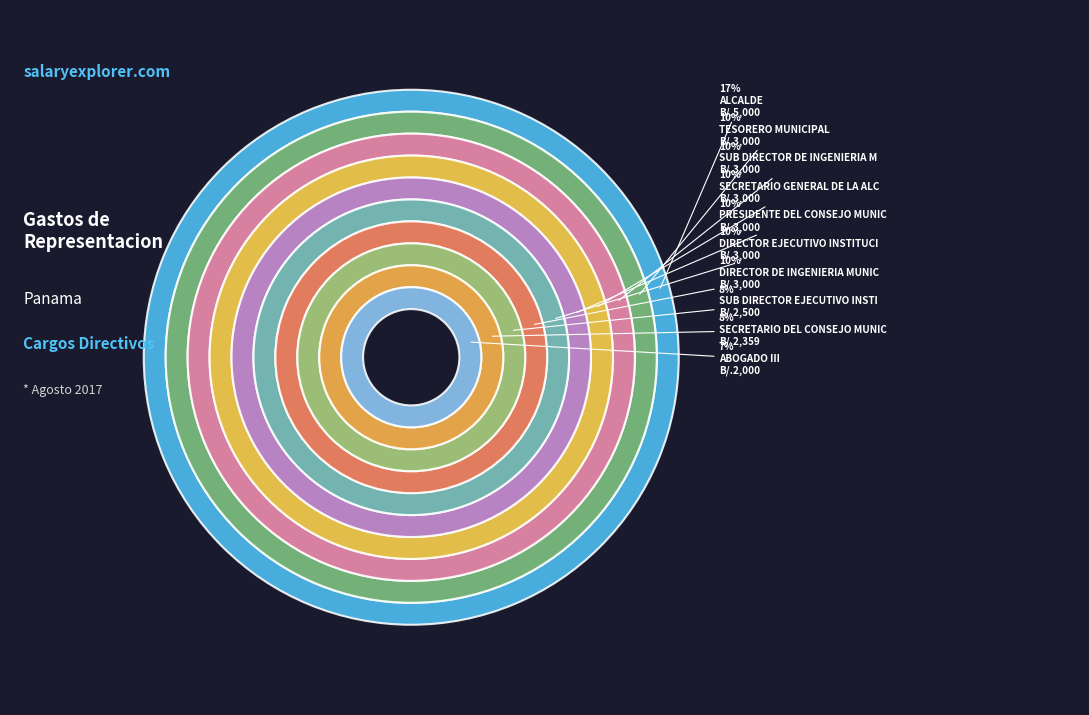

True or false: ABOGADO III accounts for 7% of the total.

True